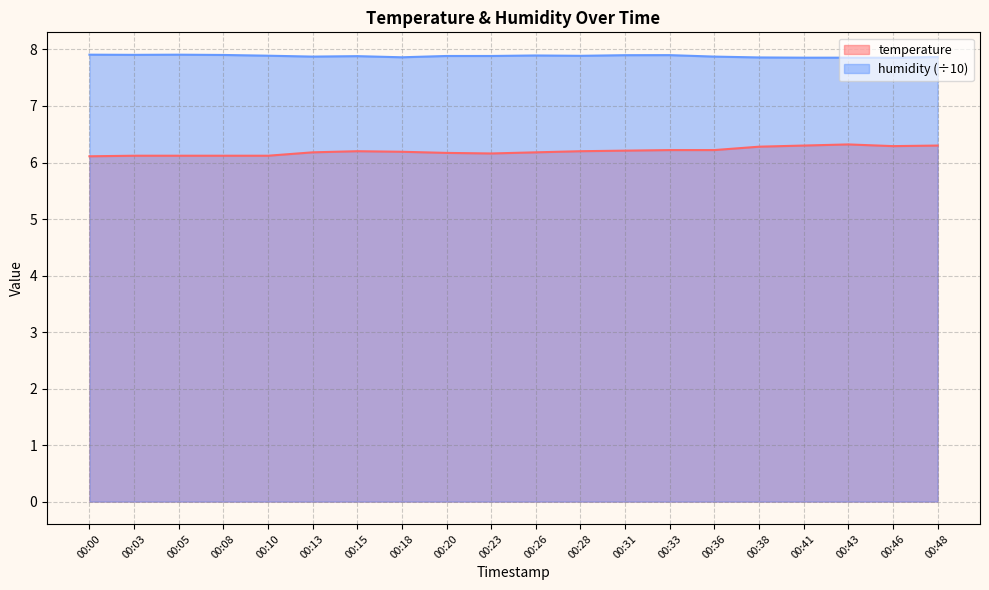

How many series are shown in this chart?

2